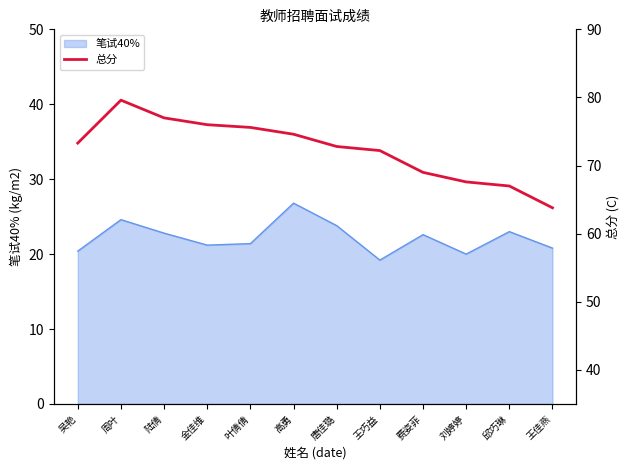

The 笔试40% series shows 21.4 at 叶倩倩. True or false?

True